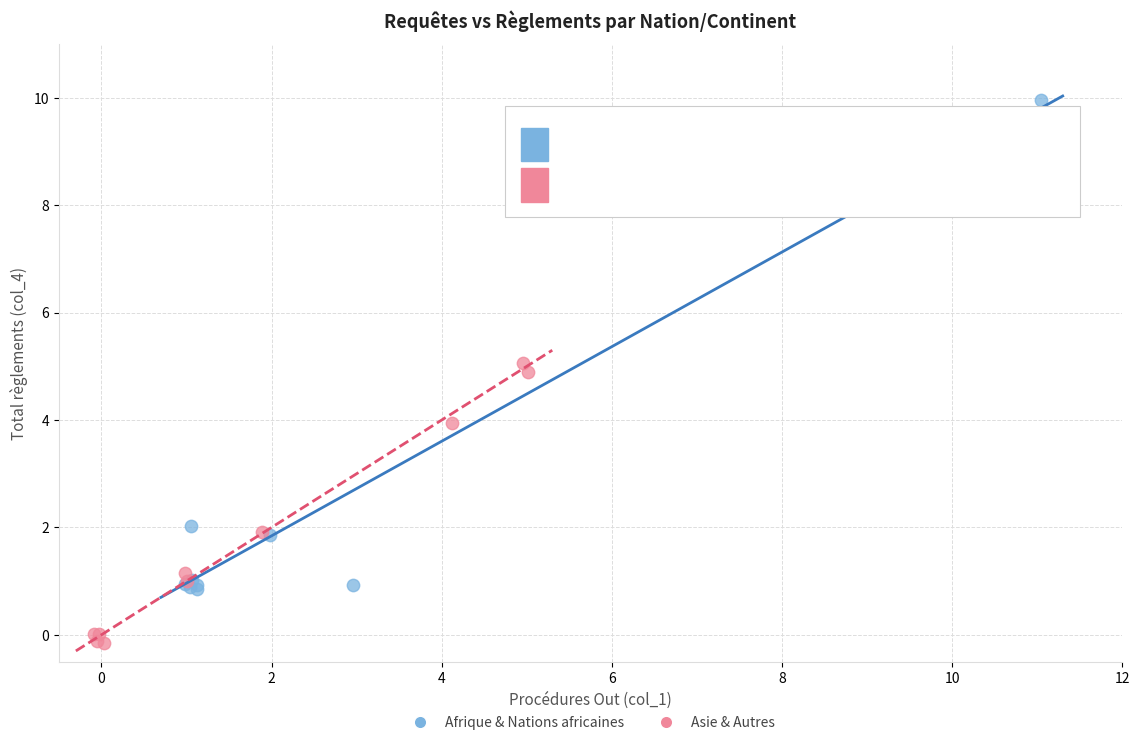

Which series has the widest spread of Y values?

Afrique & Nations africaines